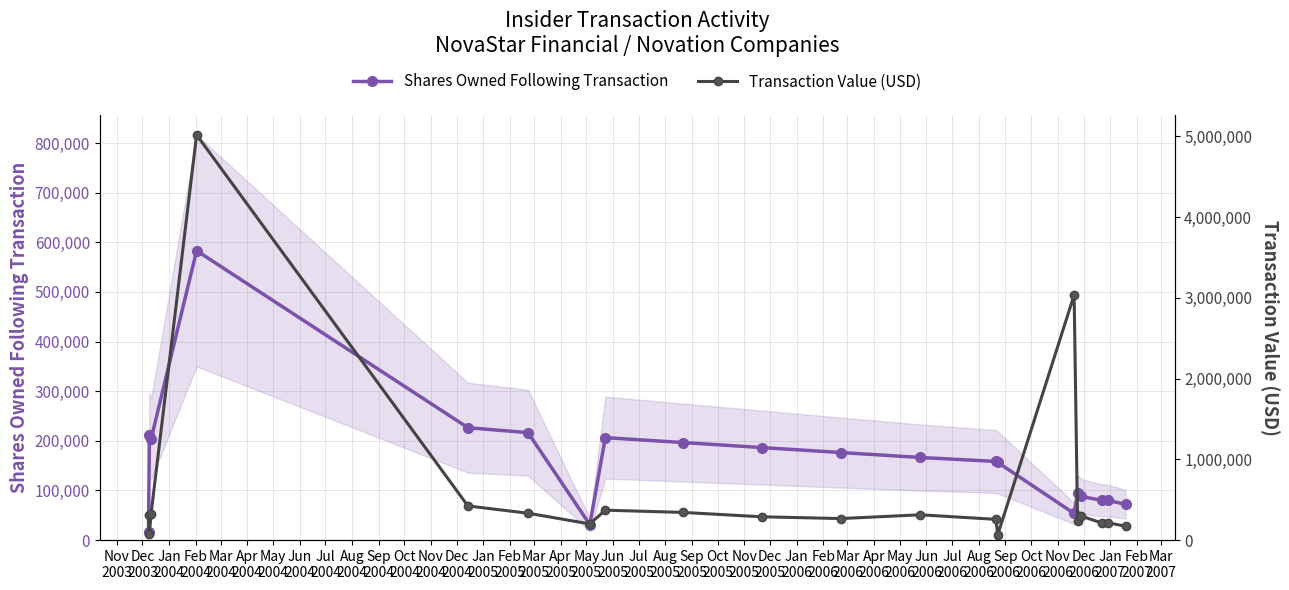

What is the maximum value for Shares Owned Following Transaction?

583108